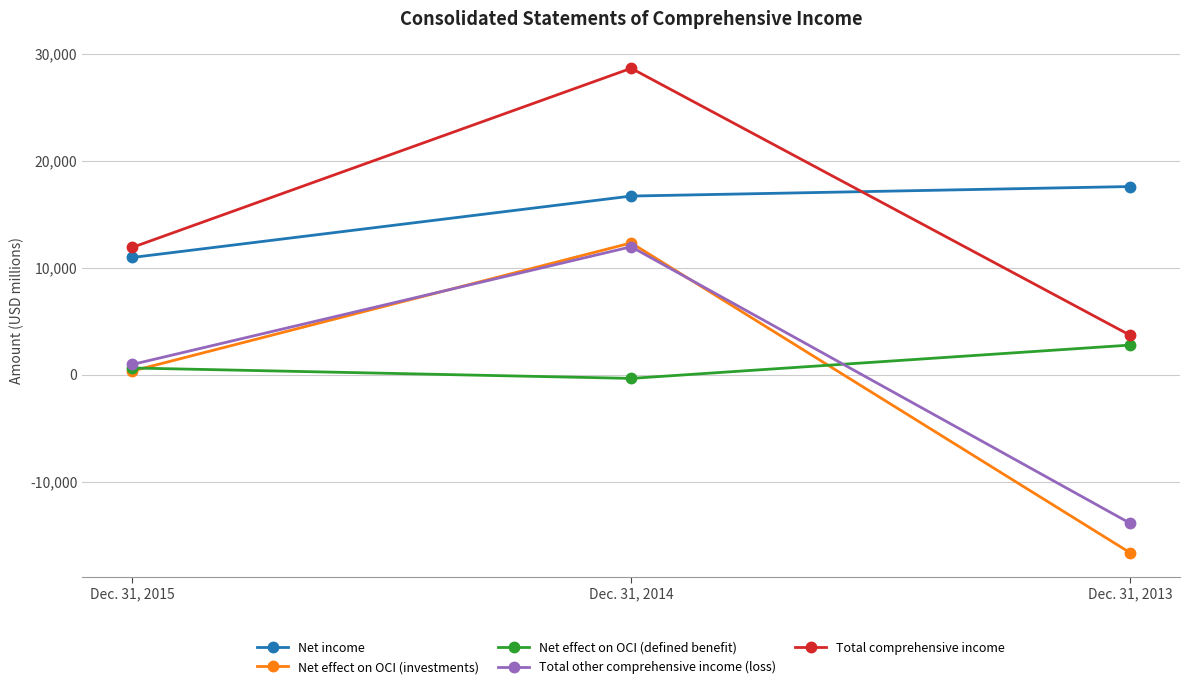

Is this an area chart (filled region under the line)?

No